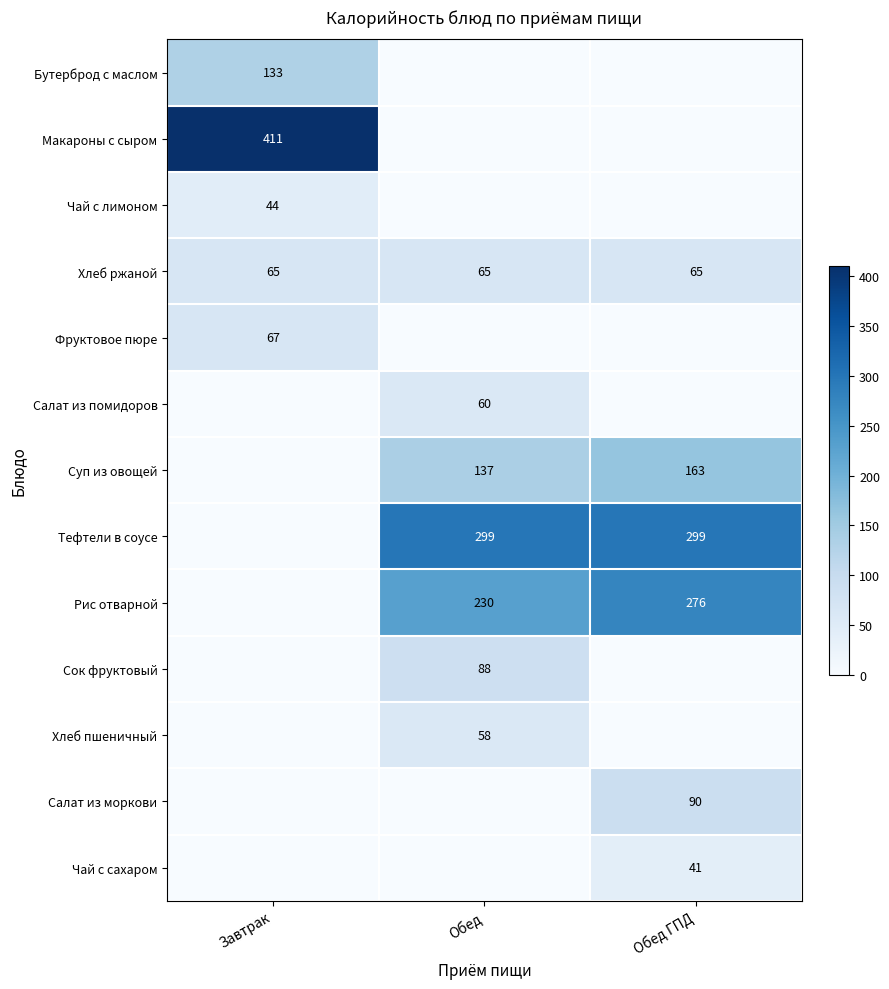

True or false: Тефтели в соусе has a value of 76 at Обед.

False